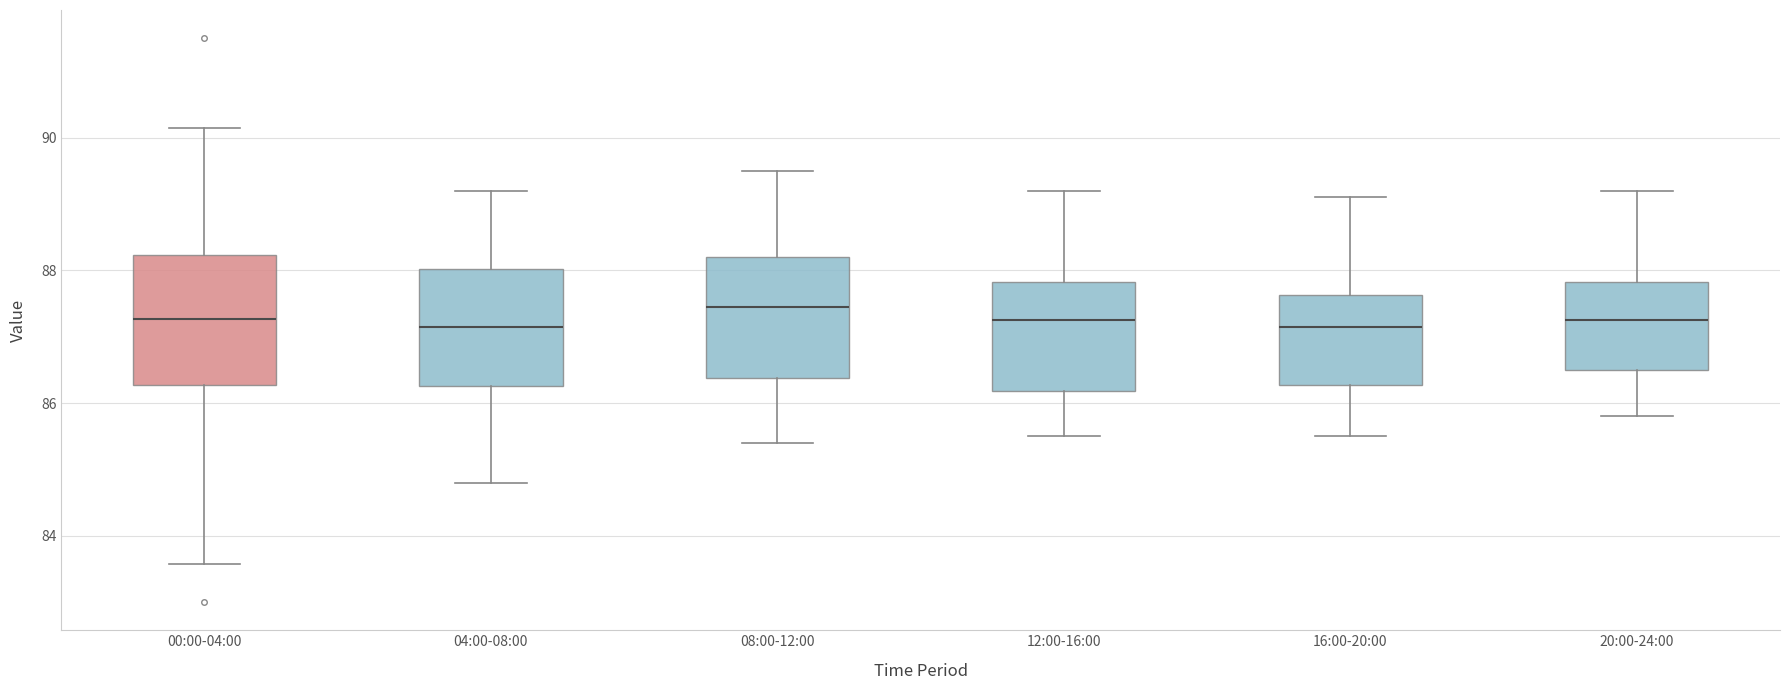

Reading left to right, transcribe this box plot: for each box, give where its median line is, the range the box spans, and where its two whiskers end, as read against the y-axis. The values are not printed on the chart, so give them approximately, as read against the axis.

00:00-04:00: median 87.2, box 86.2 to 88.2, whiskers 83.6 to 90.2
04:00-08:00: median 87.2, box 86.2 to 88.0, whiskers 84.8 to 89.2
08:00-12:00: median 87.4, box 86.4 to 88.2, whiskers 85.4 to 89.6
12:00-16:00: median 87.2, box 86.2 to 87.8, whiskers 85.6 to 89.2
16:00-20:00: median 87.2, box 86.2 to 87.6, whiskers 85.6 to 89.2
20:00-24:00: median 87.2, box 86.6 to 87.8, whiskers 85.8 to 89.2